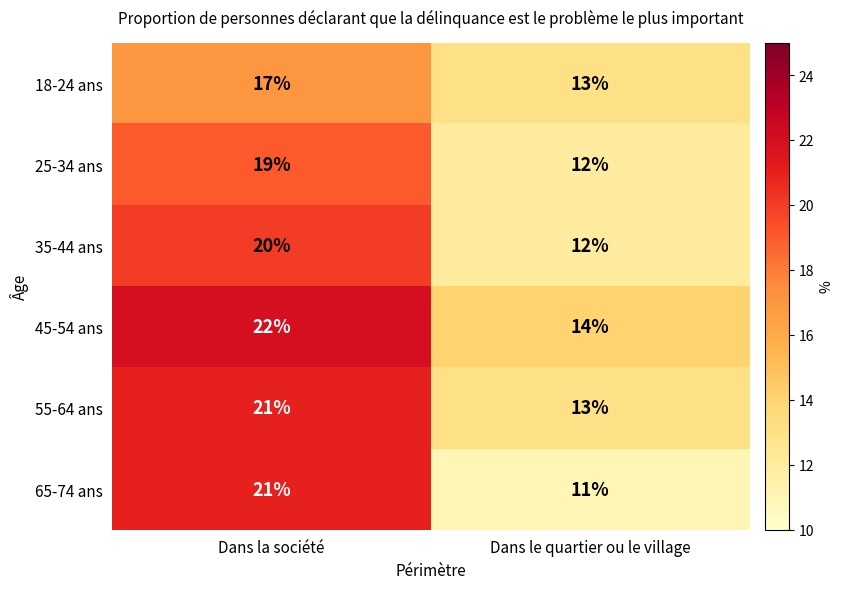

At which label is 25-34 ans closest to 15?

Dans le quartier ou le village